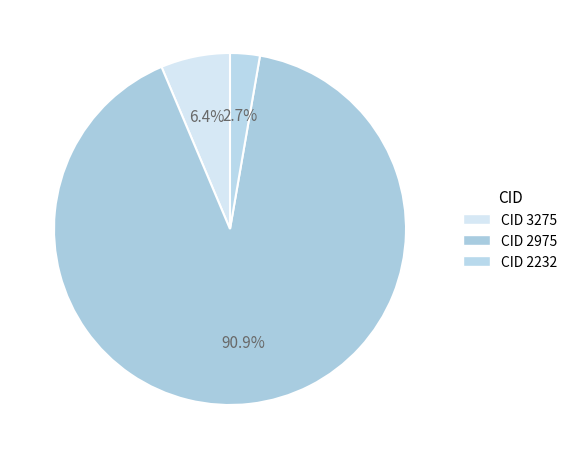

What is the smallest slice in the pie chart?

CID 2232